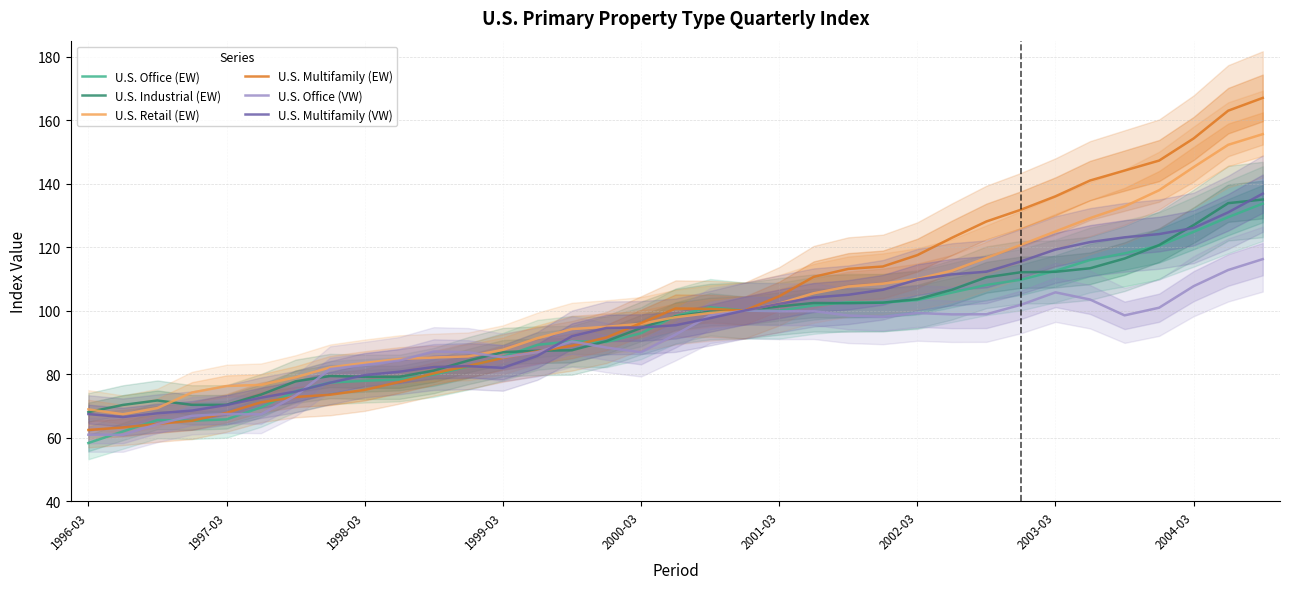

List the series in order of their peak value, highest first.

U.S. Multifamily (EW), U.S. Retail (EW), U.S. Multifamily (VW), U.S. Industrial (EW), U.S. Office (EW), U.S. Office (VW)